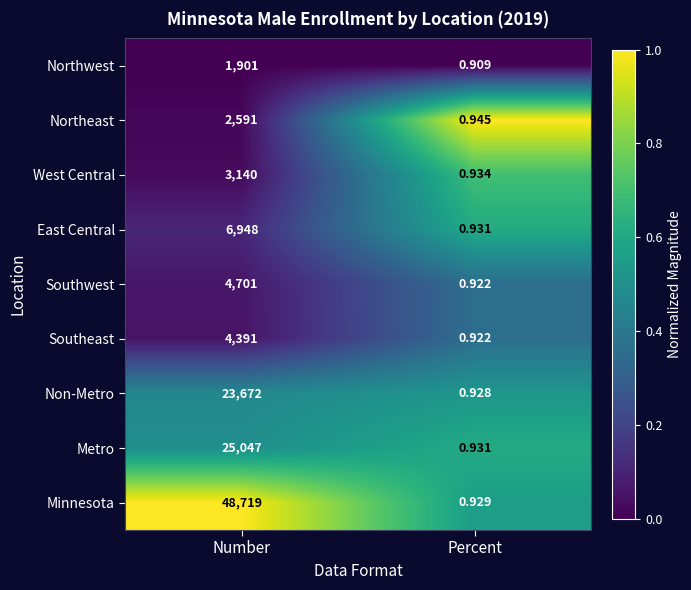

Which series changed the most between Number and Percent?

Minnesota